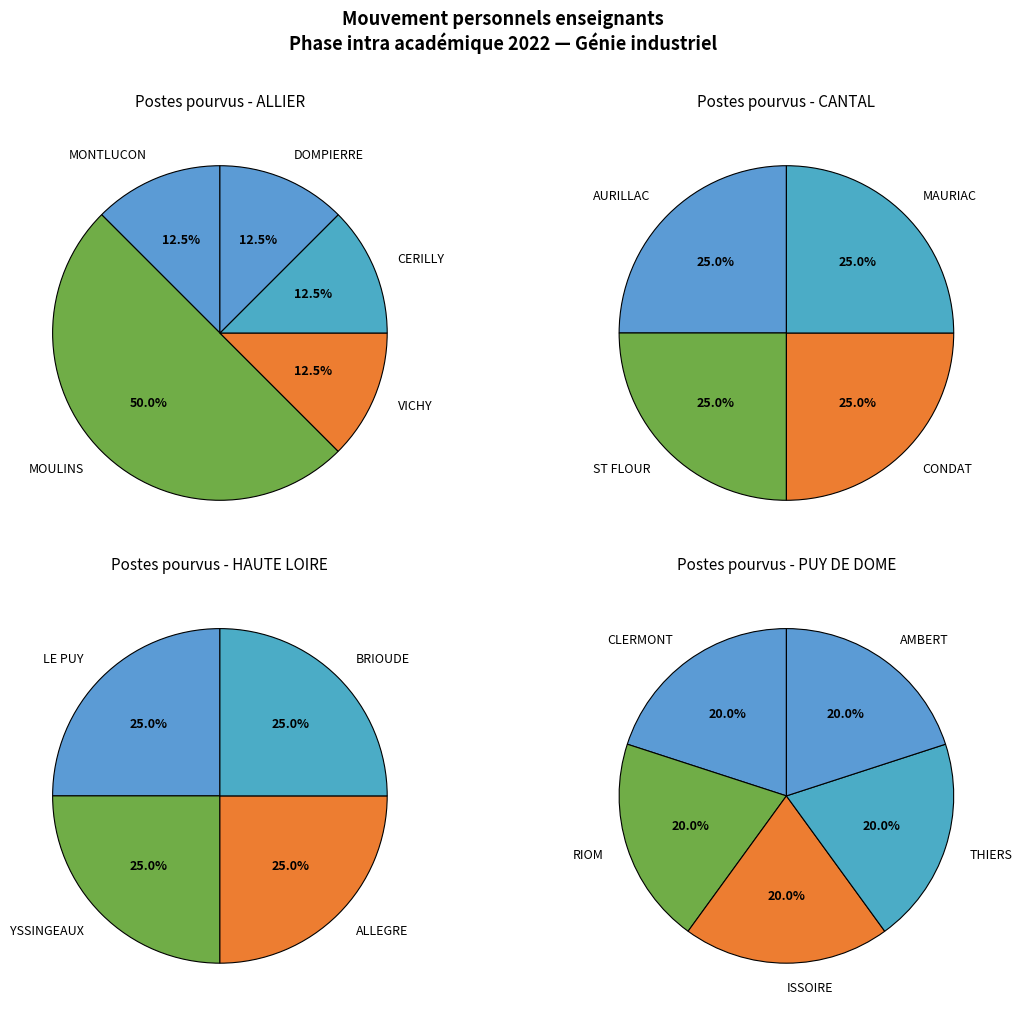

True or false: Département de l'ALLIER accounts for 50% of the total.

True